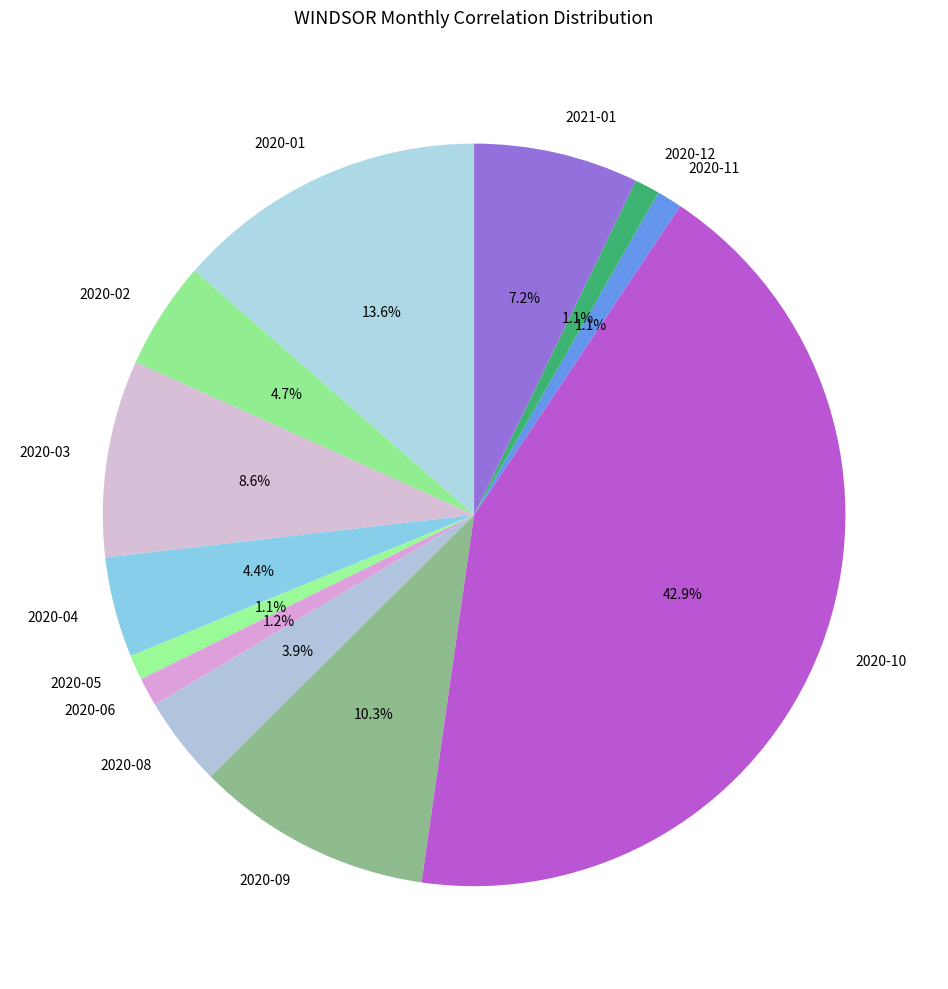

What percentage is the 2020-09 slice, to the nearest percent?

10%